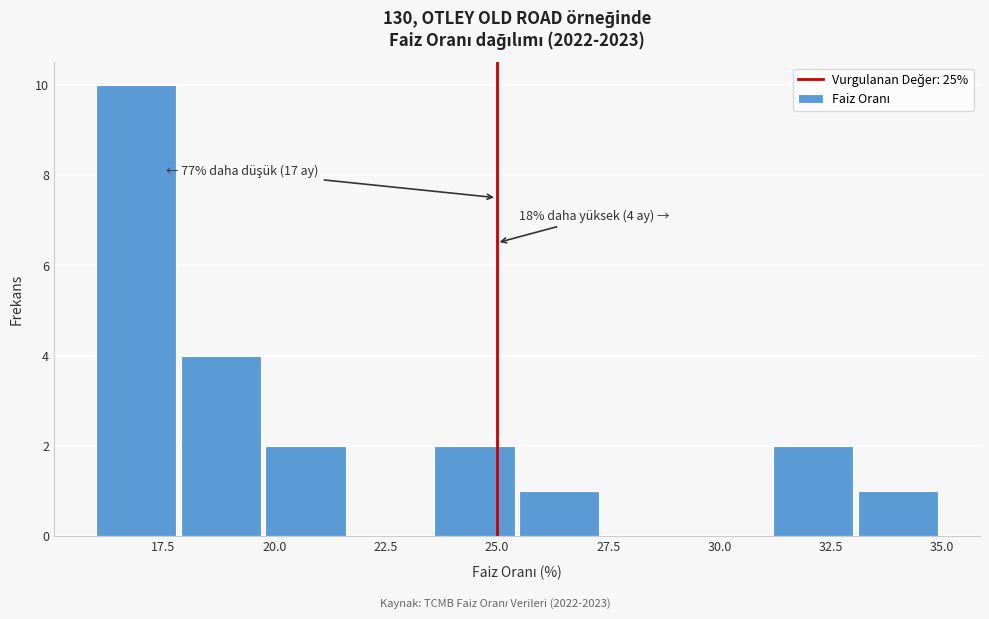

Read against the x-axis, roughly where is the centre of the tallest bar?

17.0